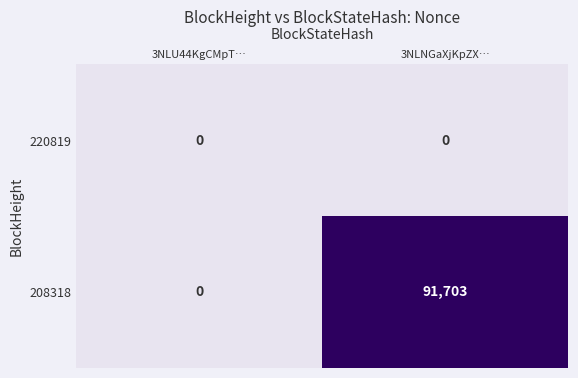

Between 3NLU44KgCMpT… and 3NLNGaXjKpZX…, which series saw the biggest shift?

208318